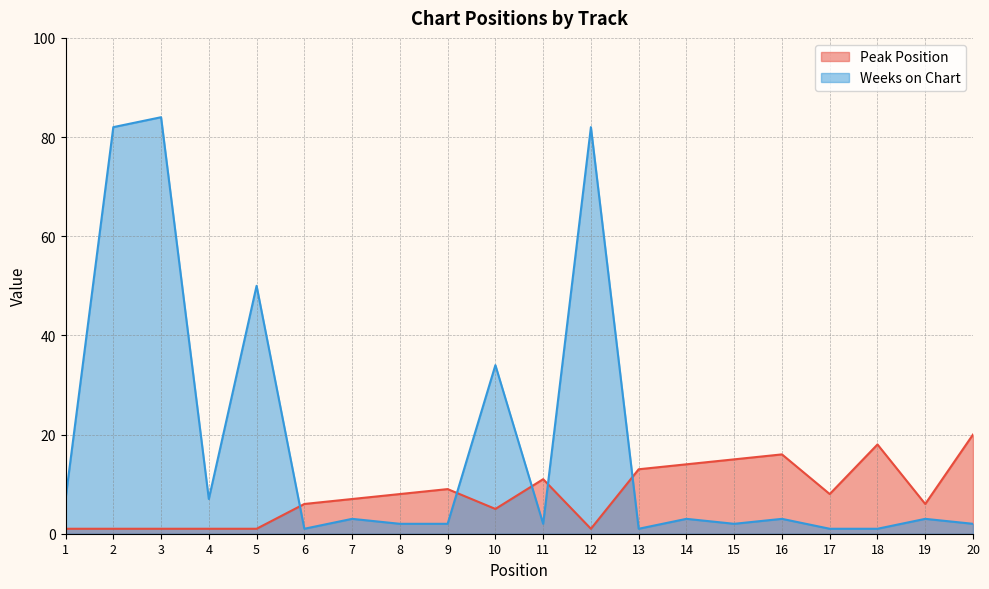

What is the highest value of the Peak Position series?

20